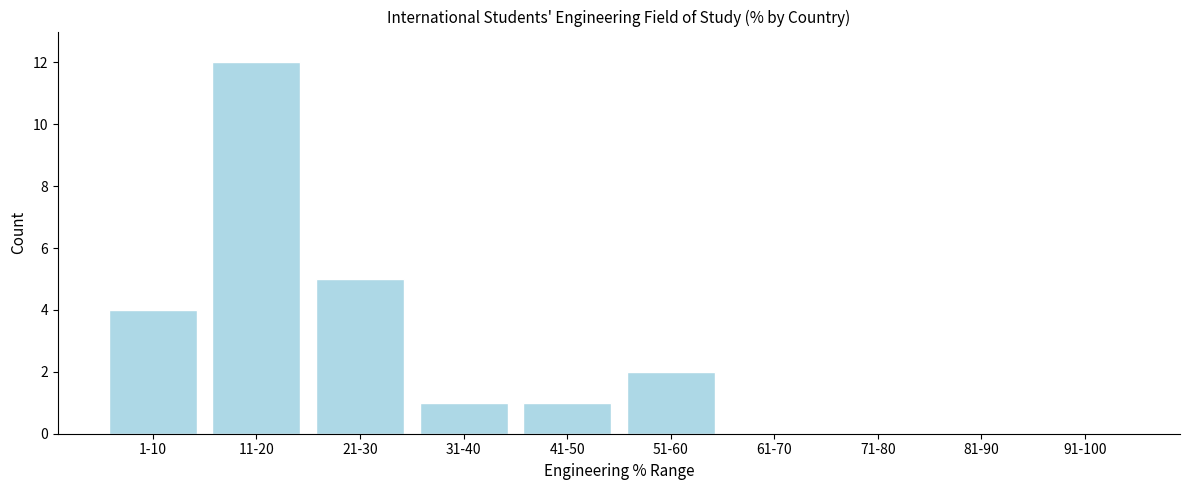

Reading left to right, extract all data points from this chart.

1-10=4	11-20=12	21-30=5	31-40=1	41-50=1	51-60=2	61-70=0	71-80=0	81-90=0	91-100=0